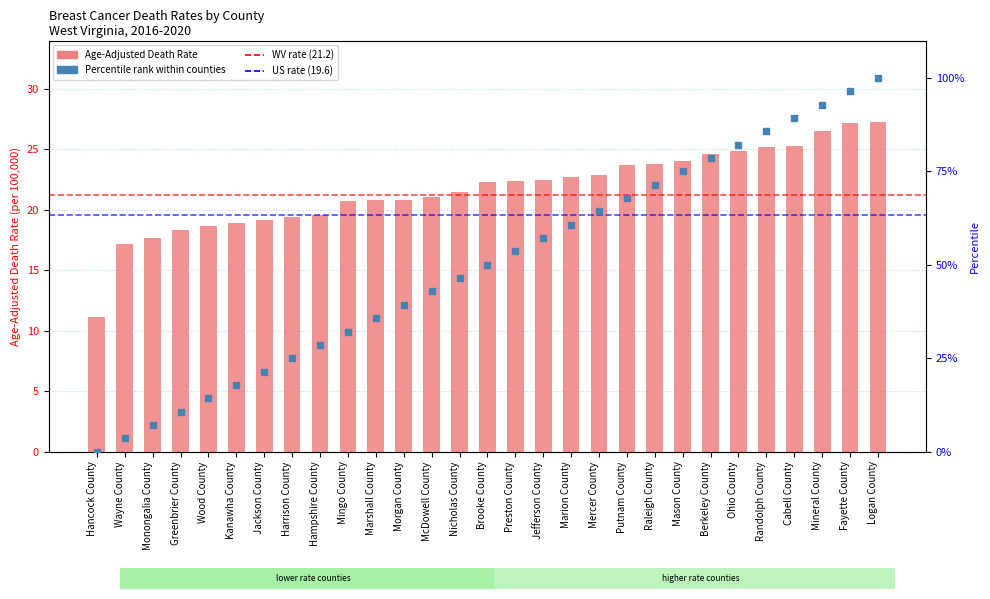

What is the total value across all series at Preston County?

76.0